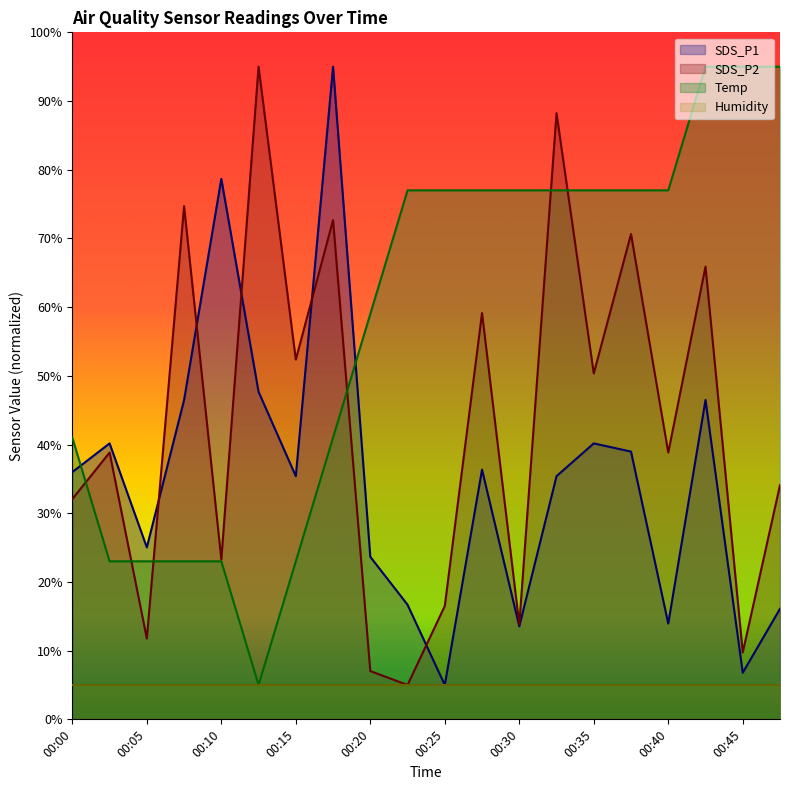

Which series has the widest spread of values?

SDS_P1